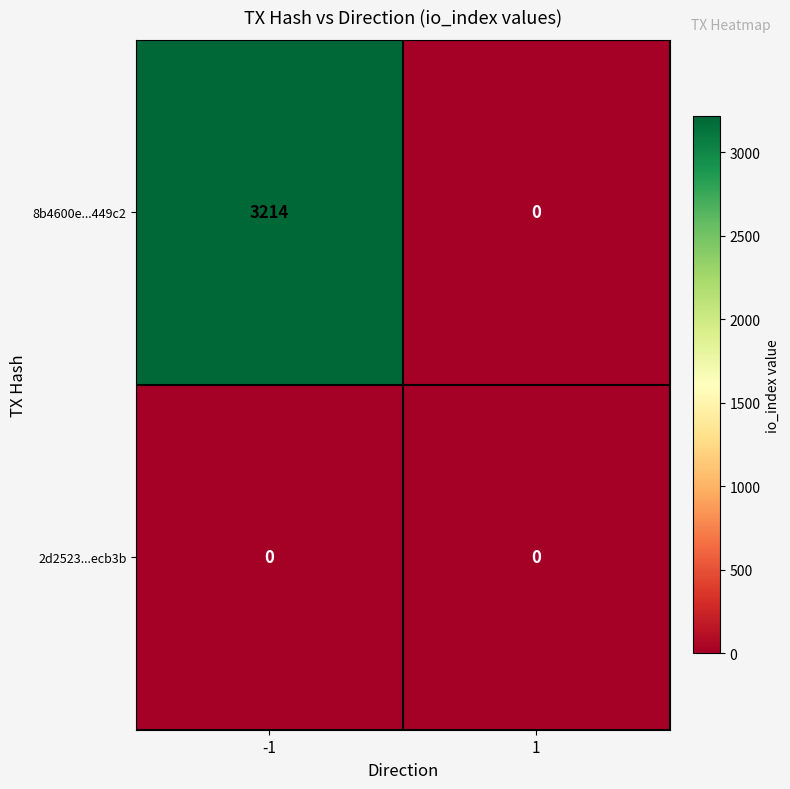

Reading left to right, extract all data points from this chart.

8b4600e...449c2: -1=3214	1=0
2d2523...ecb3b: -1=0	1=0